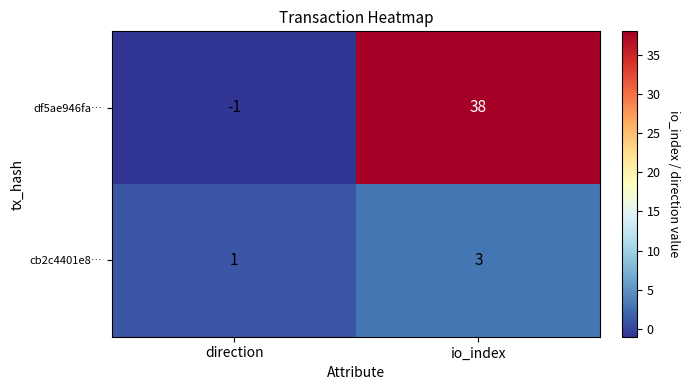

Is it true that cb2c4401e8… equals 3 at io_index?

True